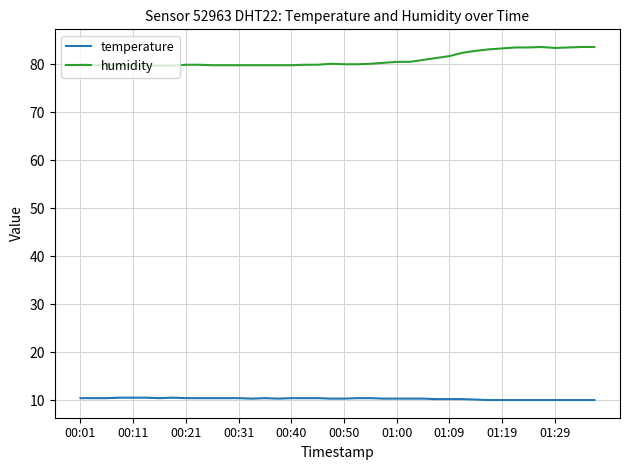

What is the minimum value shown in the chart?

10.0